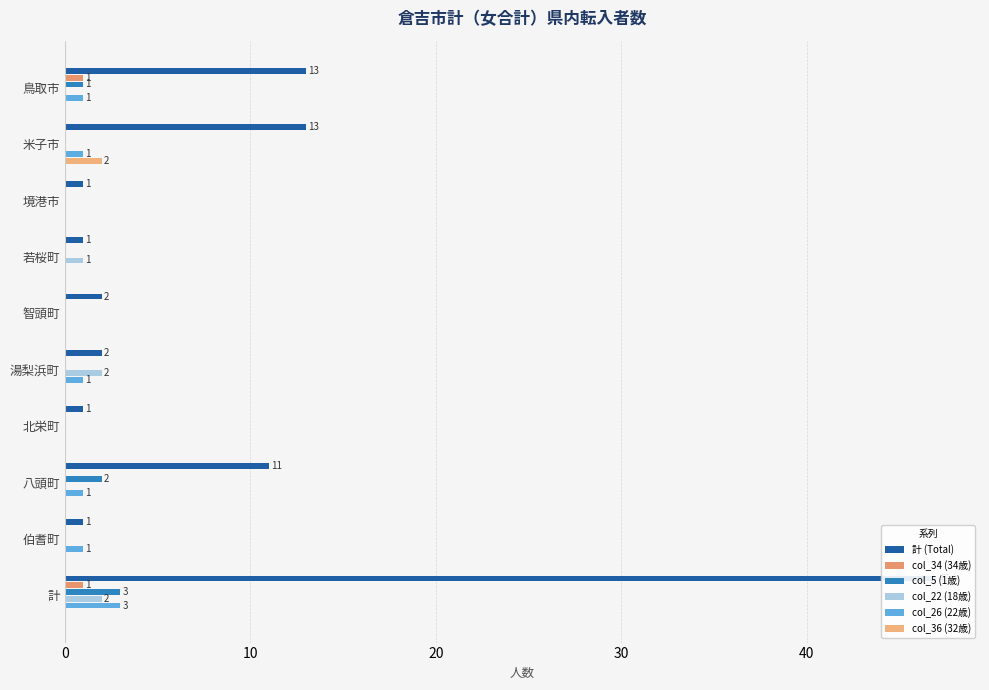

What is the difference between the highest and lowest values at 境港市?

1